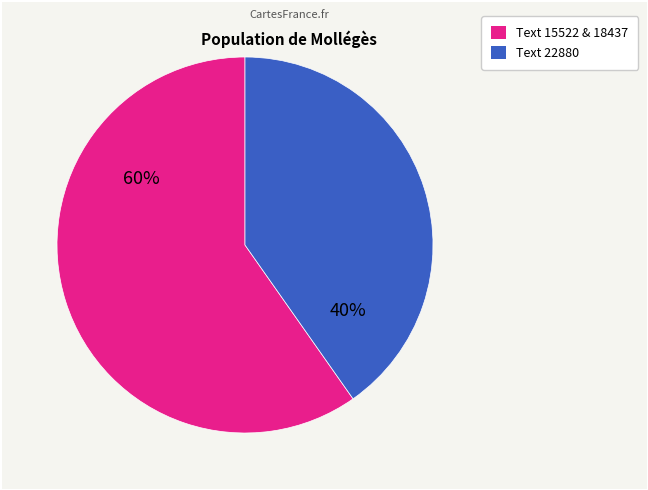

How many segments does this pie chart have?

2